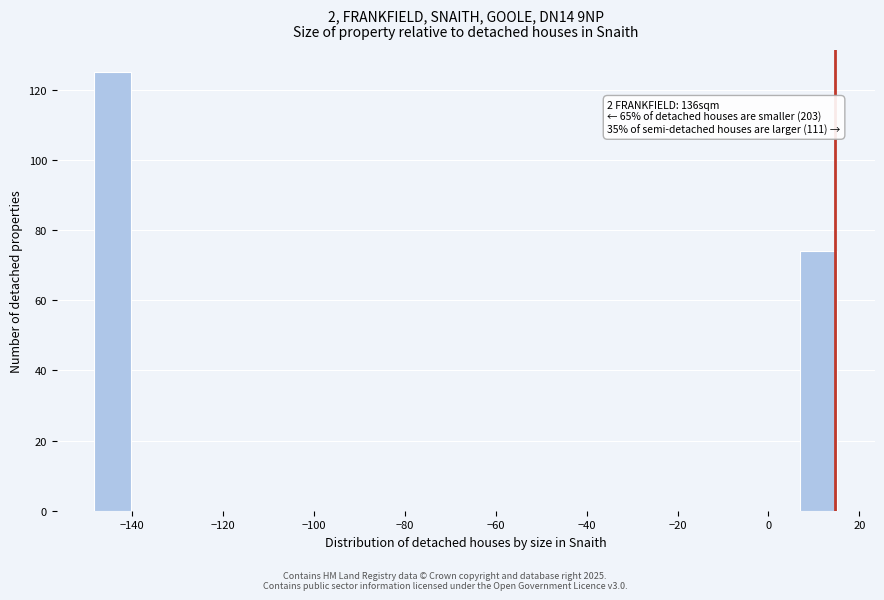

Which range on the x-axis has the tallest bar?

-148 to -140